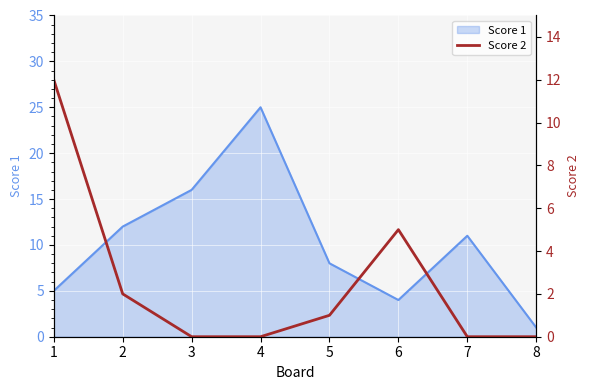

How many data points are less than 1?

4